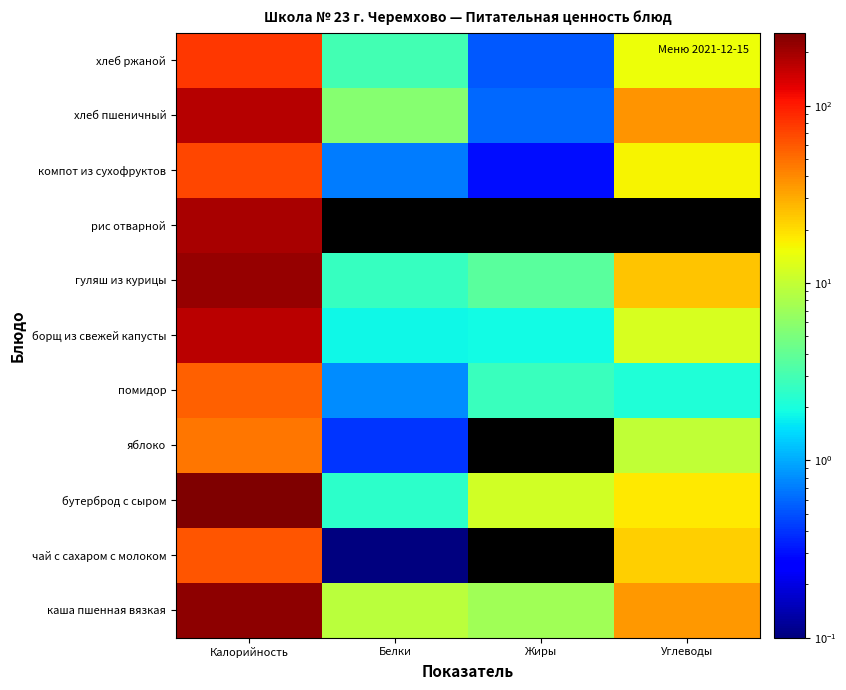

At which category is the sum across all series the highest?

Калорийность